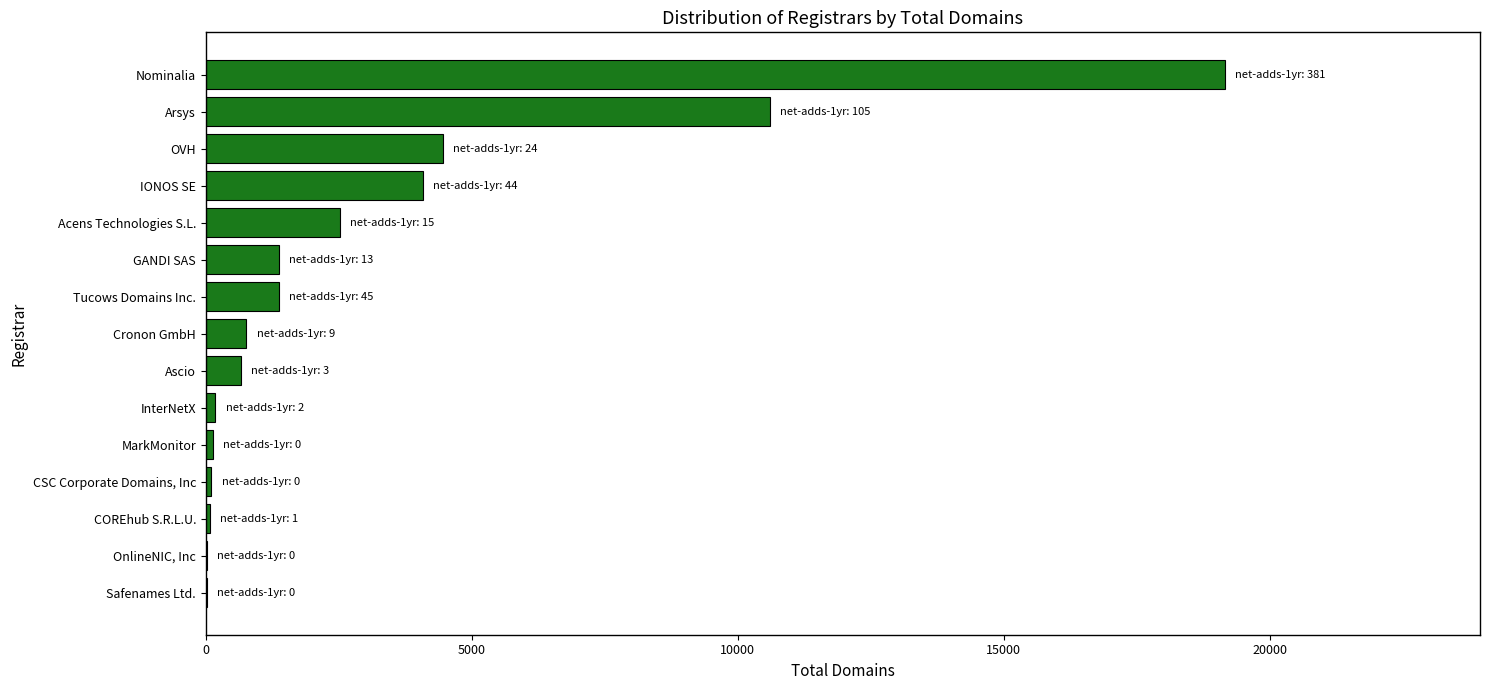

Where is the data nearest to the value 9593?

Arsys